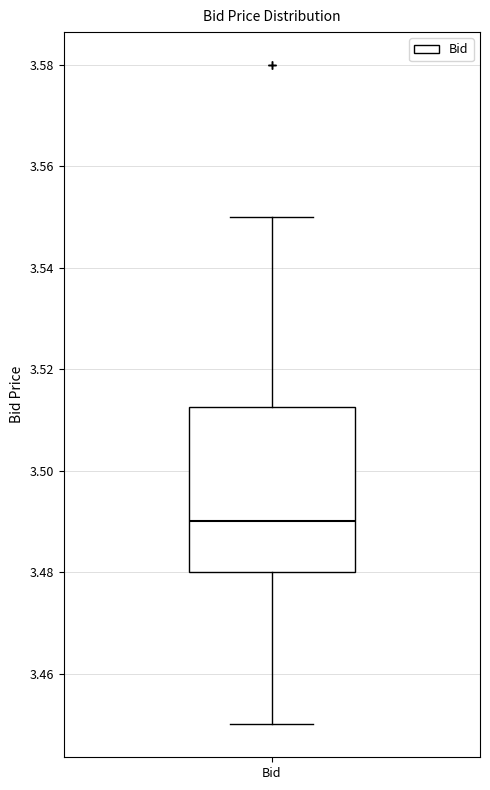

Transcribe this box plot: give where the median line is, the range the box spans, and where the two whiskers end, as read against the y-axis. The values are not printed on the chart, so give them approximately, as read against the axis.

median 3.490, box 3.480 to 3.512, whiskers 3.450 to 3.550